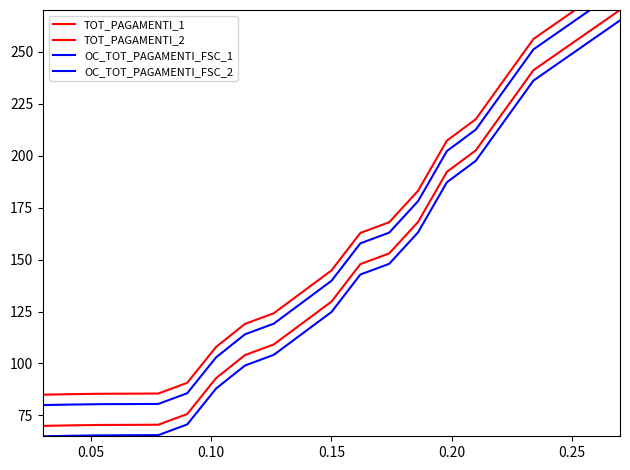

List the series in order of their peak value, lowest first.

OC_TOT_PAGAMENTI_FSC_1, TOT_PAGAMENTI_1, OC_TOT_PAGAMENTI_FSC_2, TOT_PAGAMENTI_2